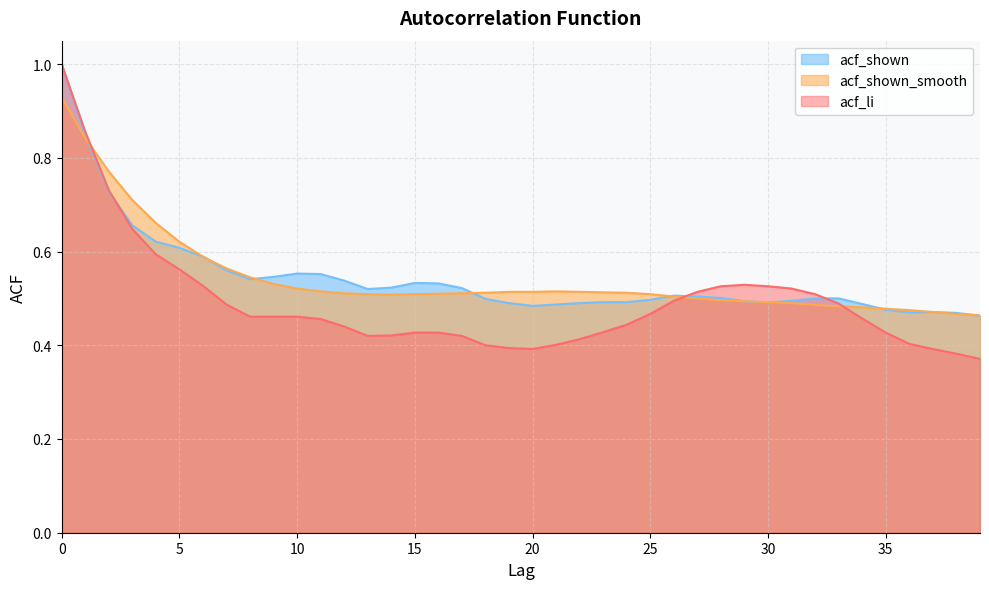

The acf_shown_smooth series shows 0.5 at 29. True or false?

True